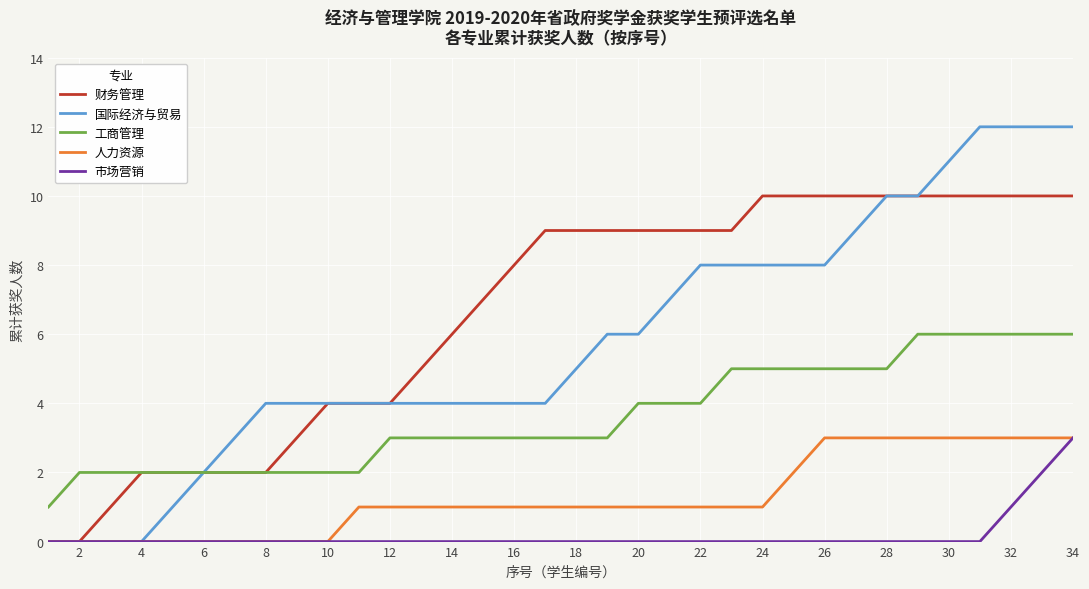

Which series has the widest spread of values?

国际经济与贸易